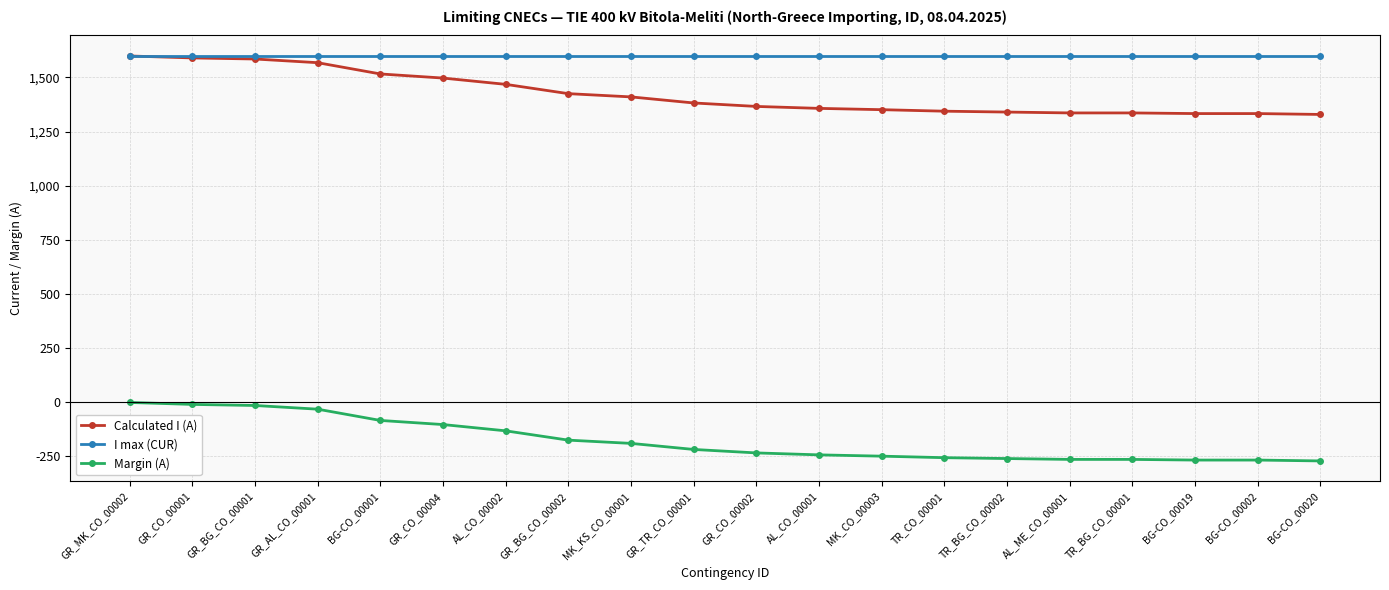

At how many categories does at least one series exceed 1396?

20